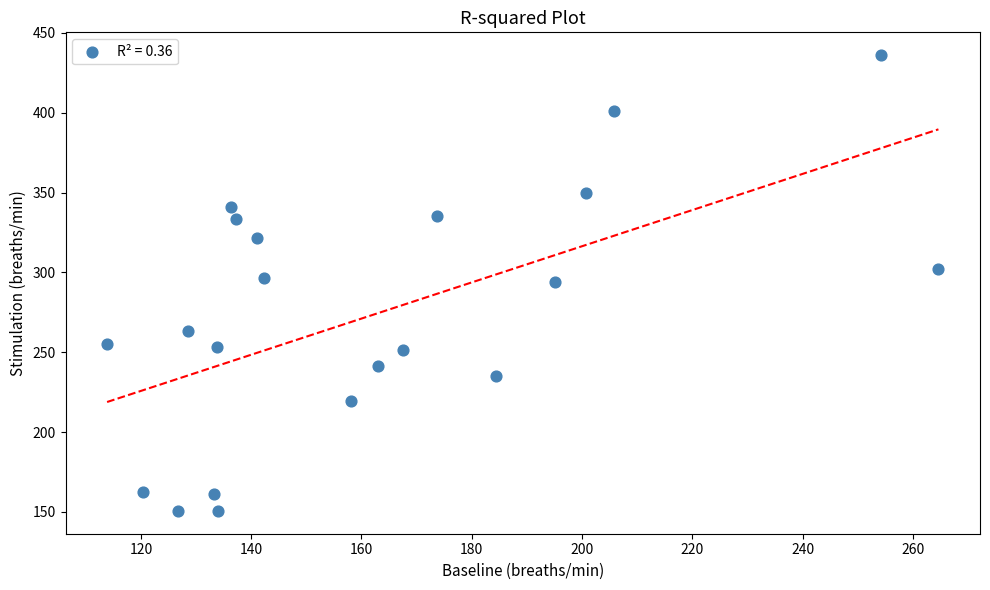

What is the range of X values (max minus min)?

150.8